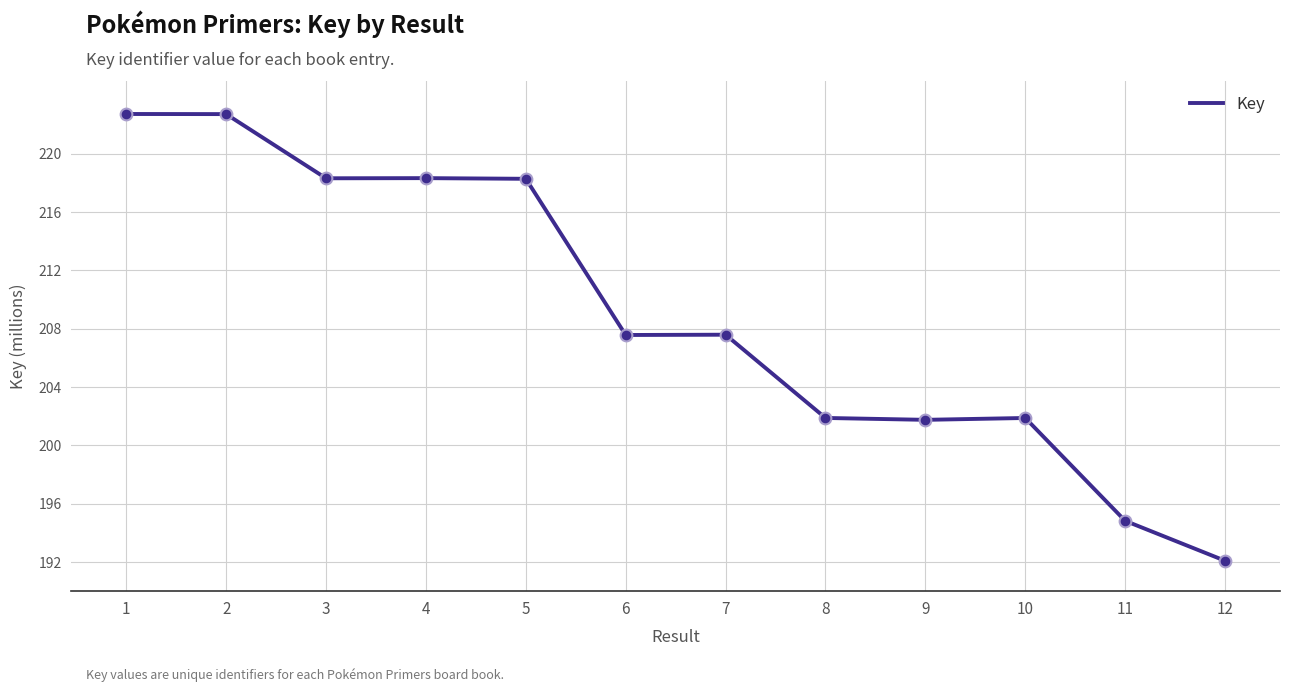

What is the change in value from 2 to 7?

-15.1